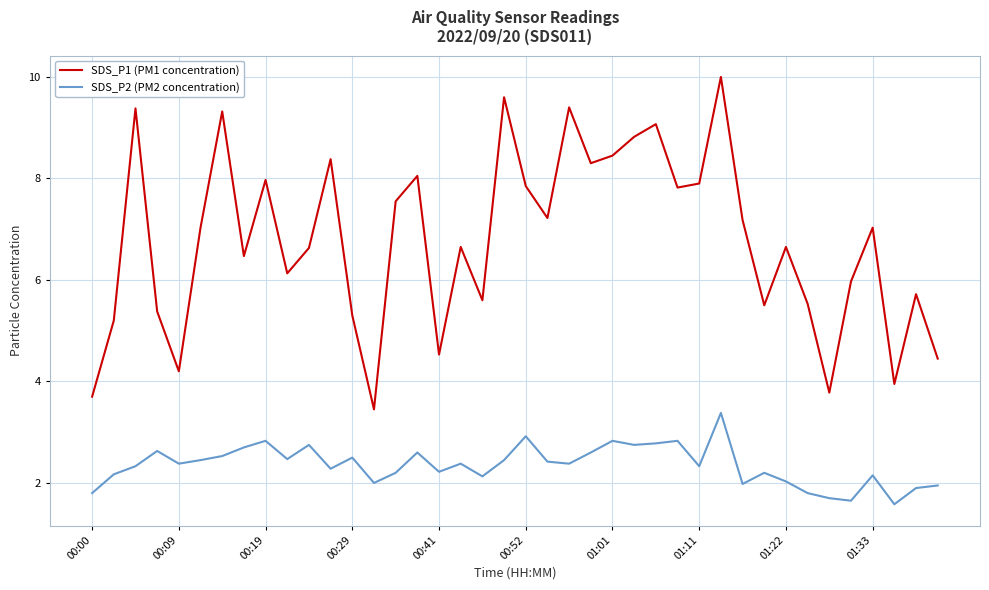

What are all the series names shown in the legend?

SDS_P1 (PM1 concentration), SDS_P2 (PM2 concentration)